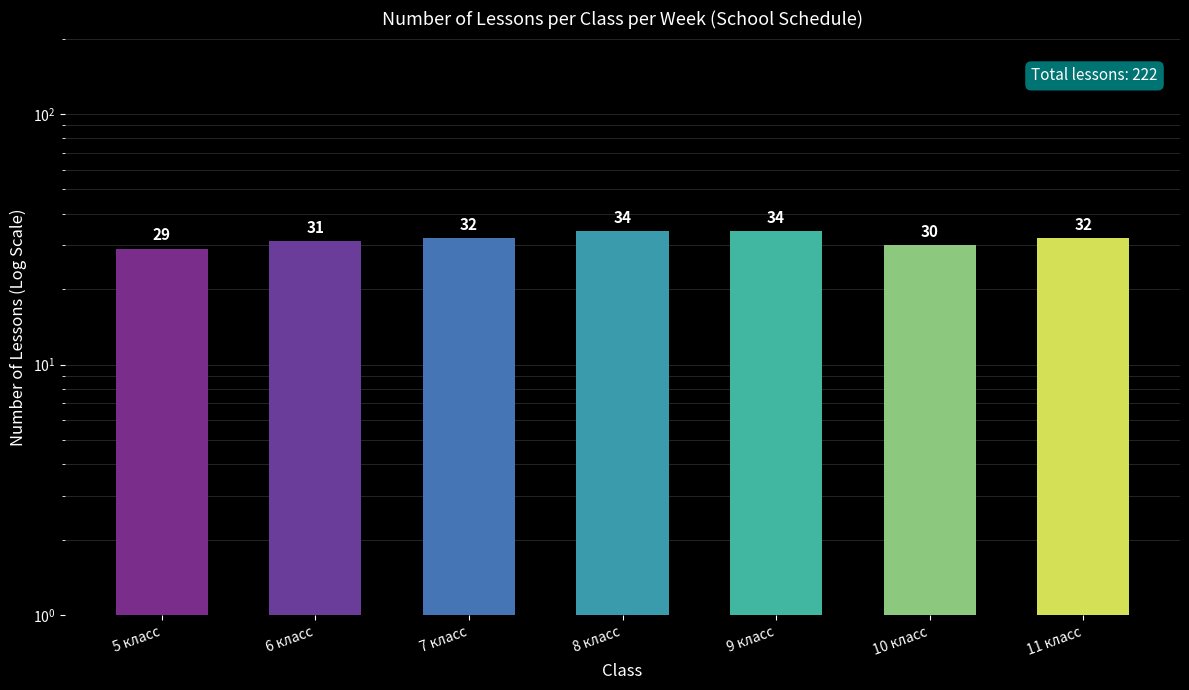

Which category has the lowest value across all series?

5 класс